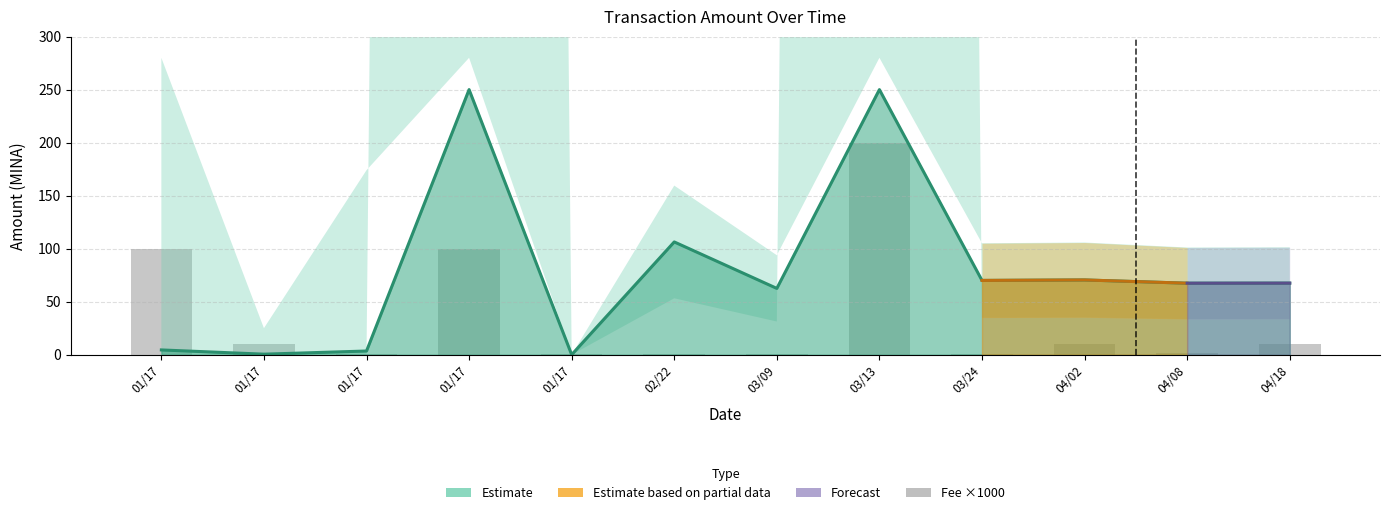

How many values are below 10?

6